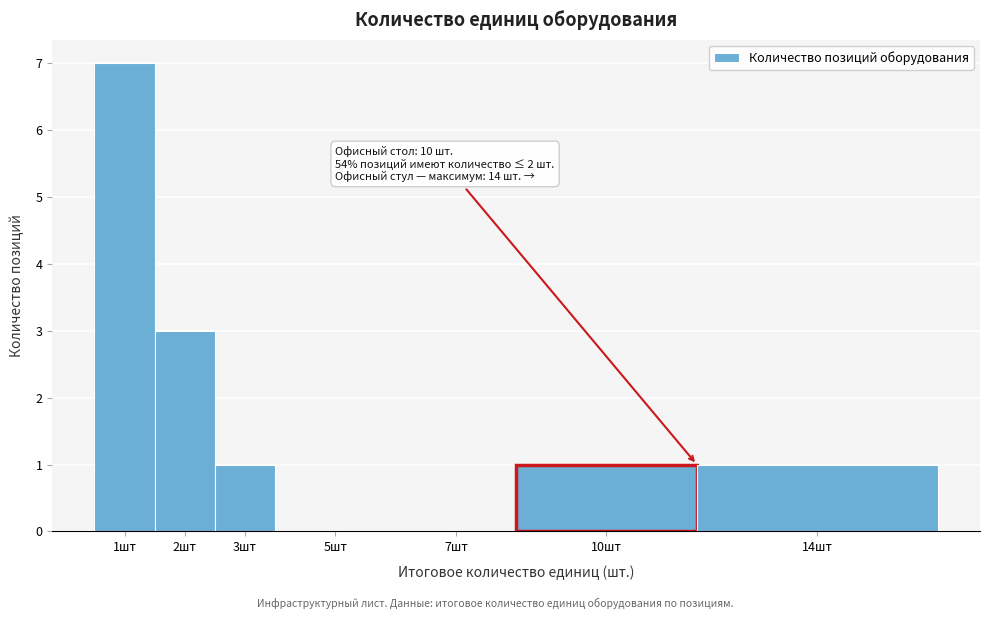

Reading left to right, what are all the values shown in this chart?

1шт=7	2шт=3	3шт=1	5шт=0	7шт=0	10шт=1	14шт=1